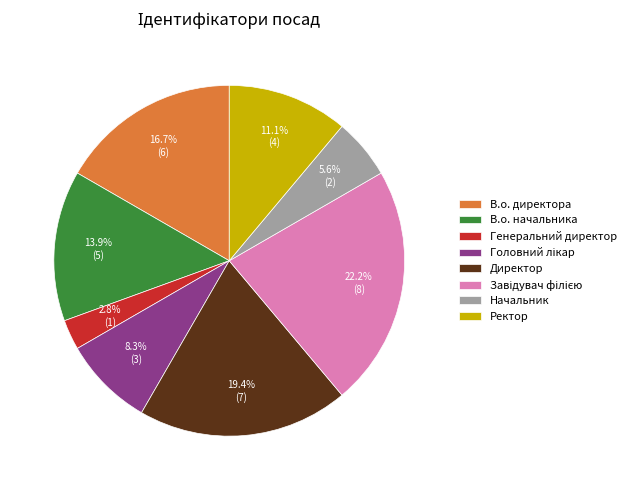

Which category has the smallest portion of the pie?

Генеральний директор